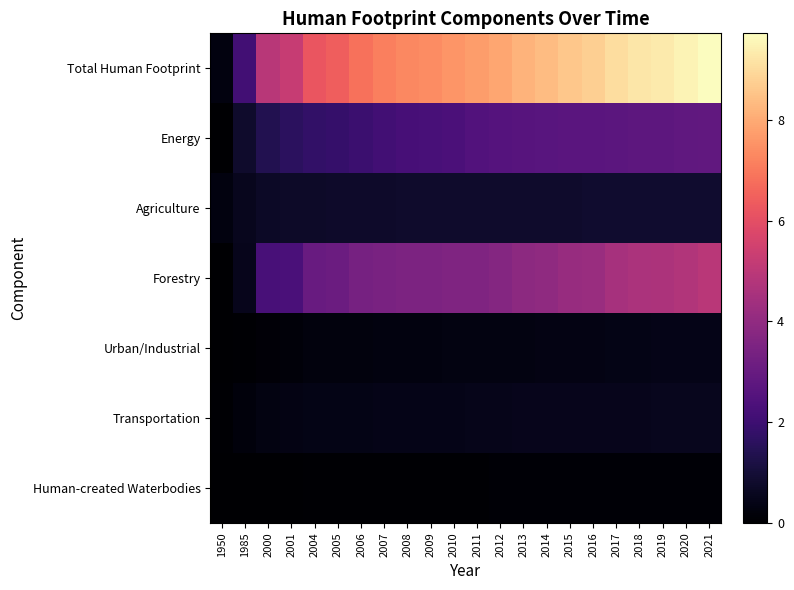

What is the spread (max minus min) of values at 2019?

9.2